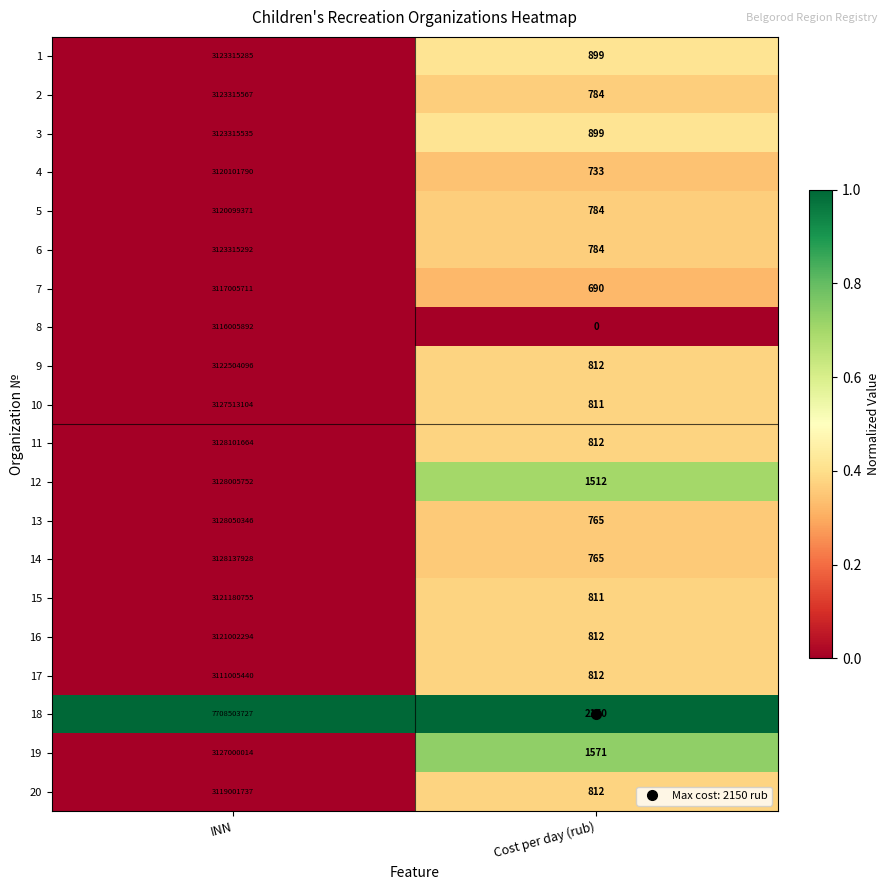

How many categories are shown in the chart?

2